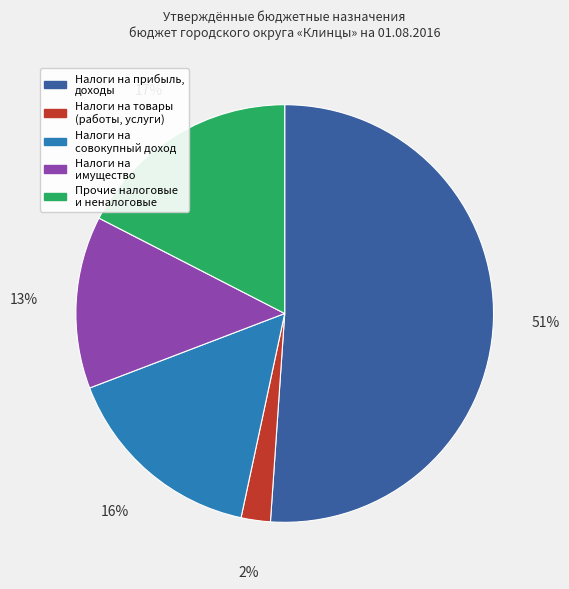

Is there a majority slice in this chart?

Yes